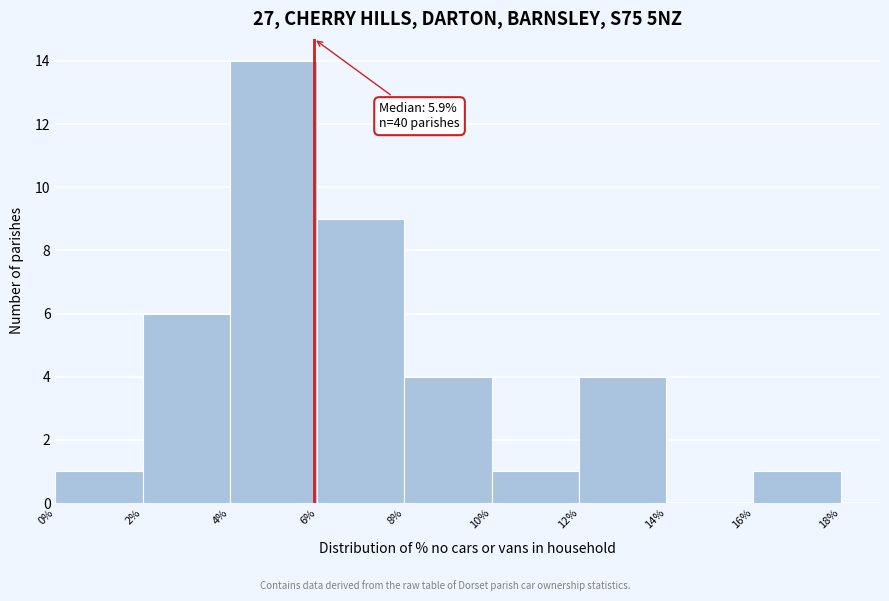

Which range on the x-axis has the tallest bar?

4% to 6%